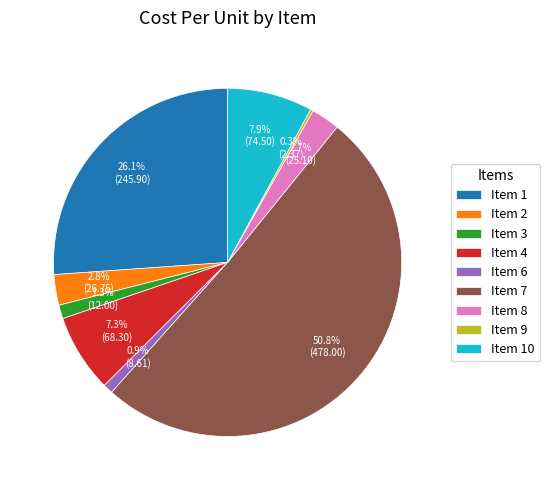

Which has a higher value, Item 4 or Item 1?

Item 1